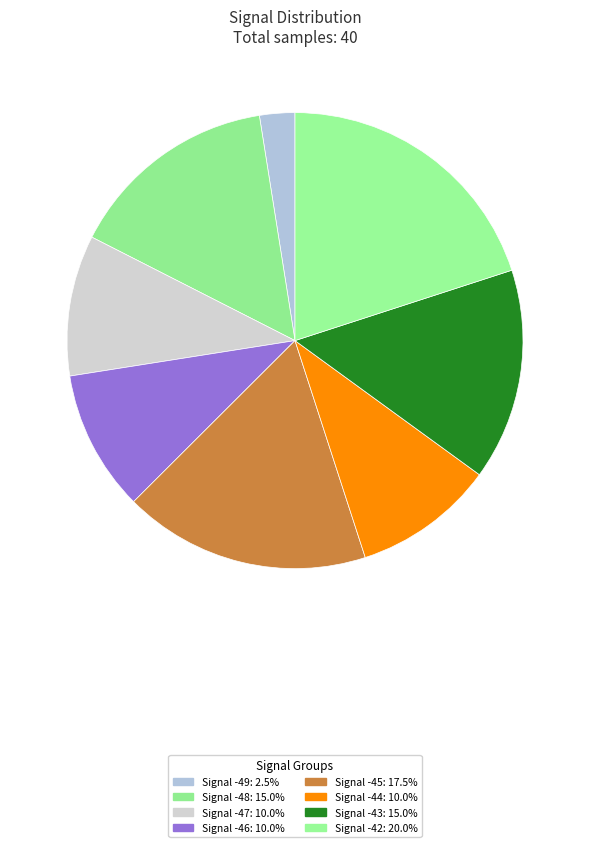

Count the number of slices in the pie.

8